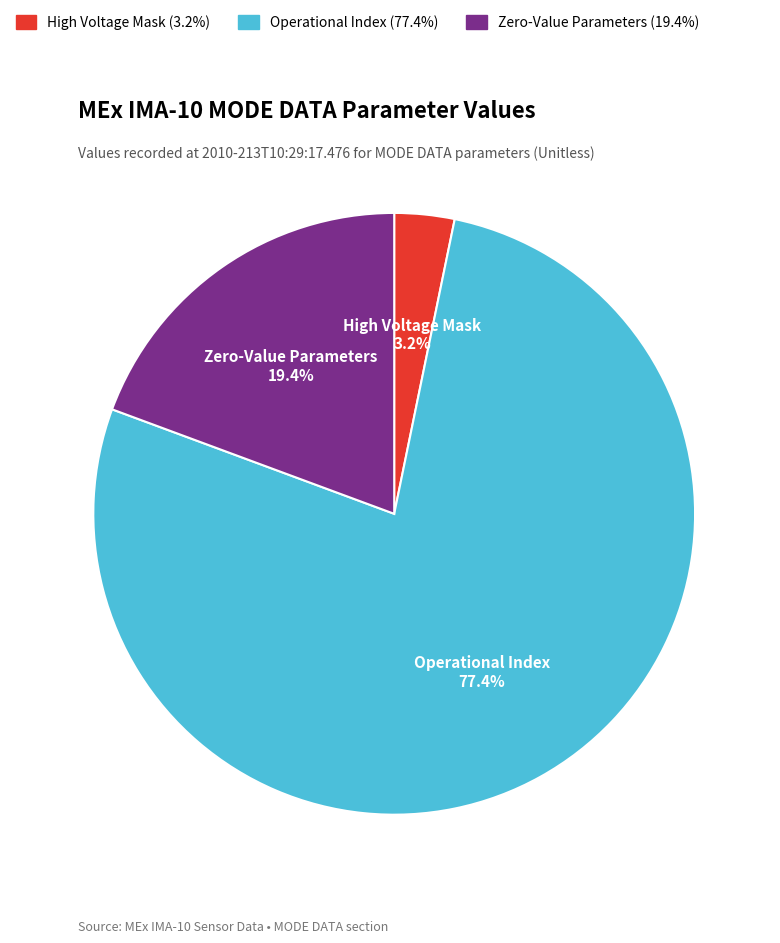

Is there a majority slice in this chart?

Yes